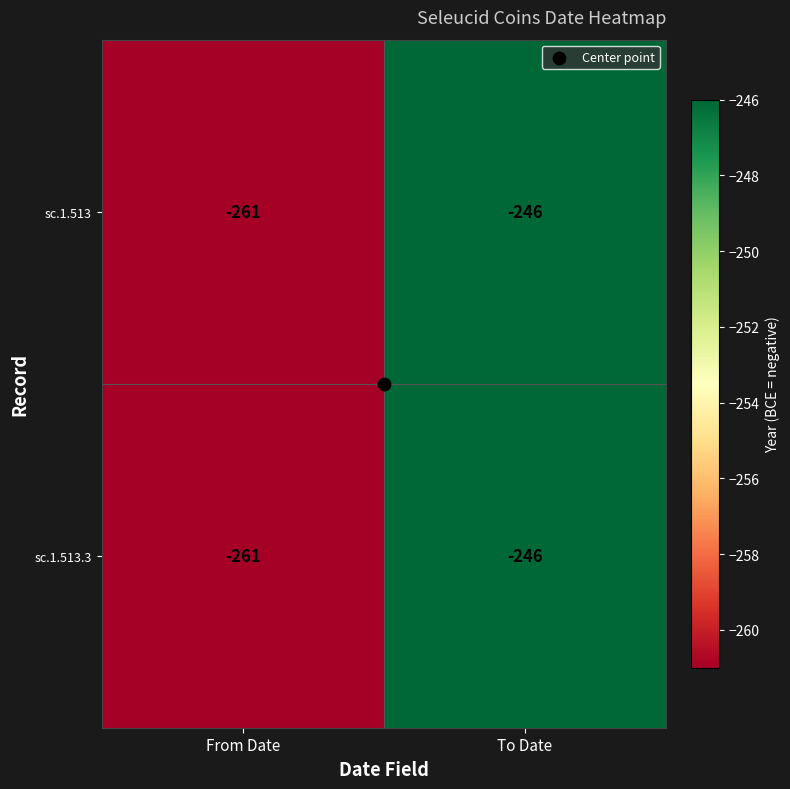

The value of sc.1.513 at To Date is -405. True or false?

False